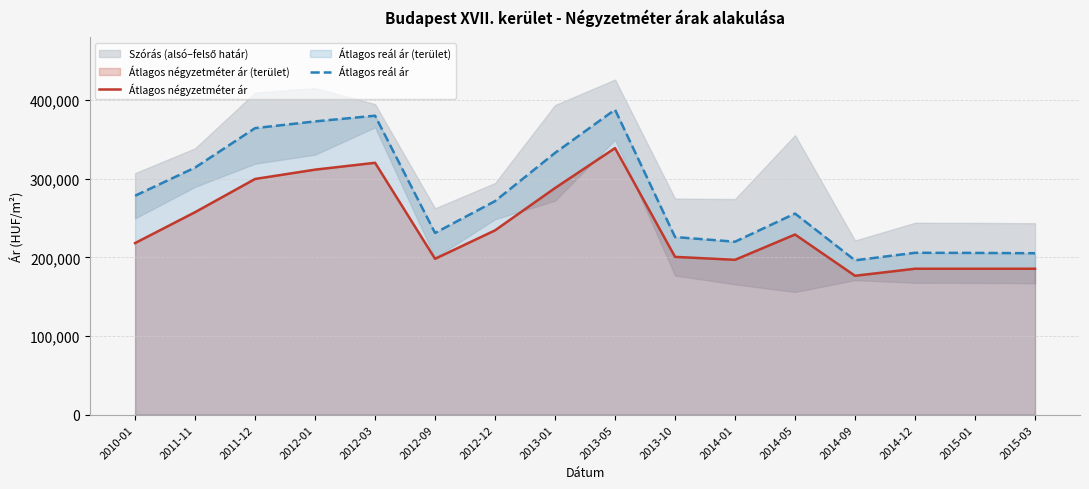

At how many categories does at least one series exceed 308269?

6